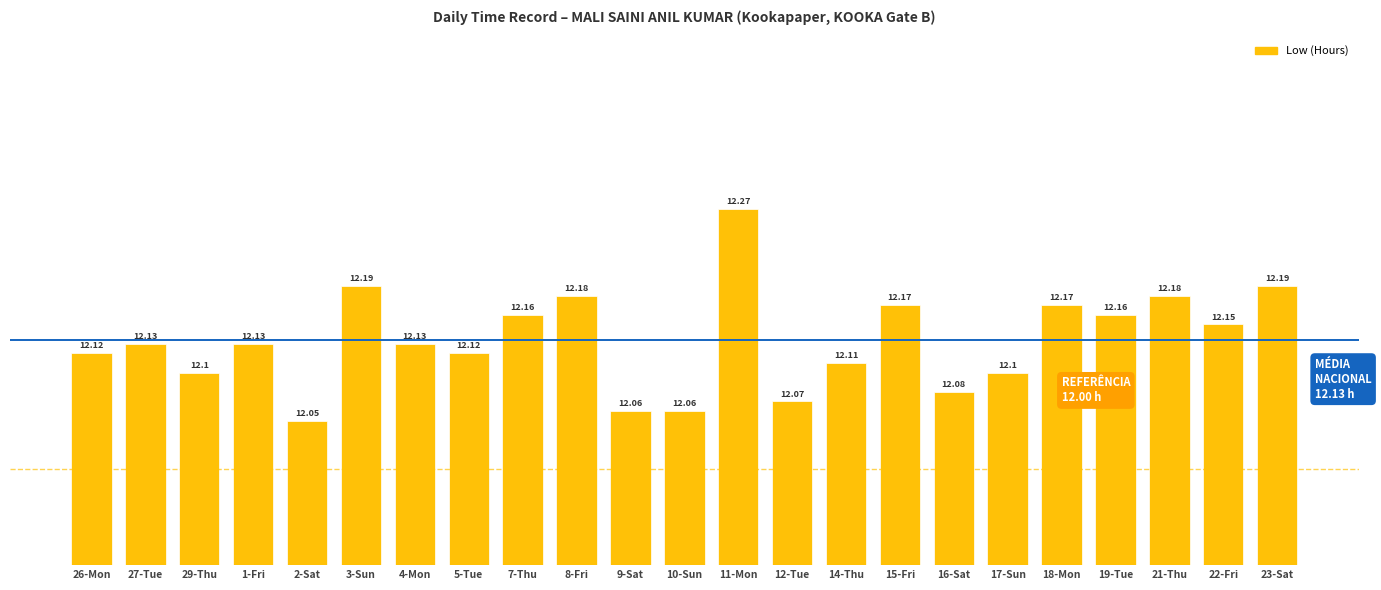

What value does the data have at 12-Tue?

12.1